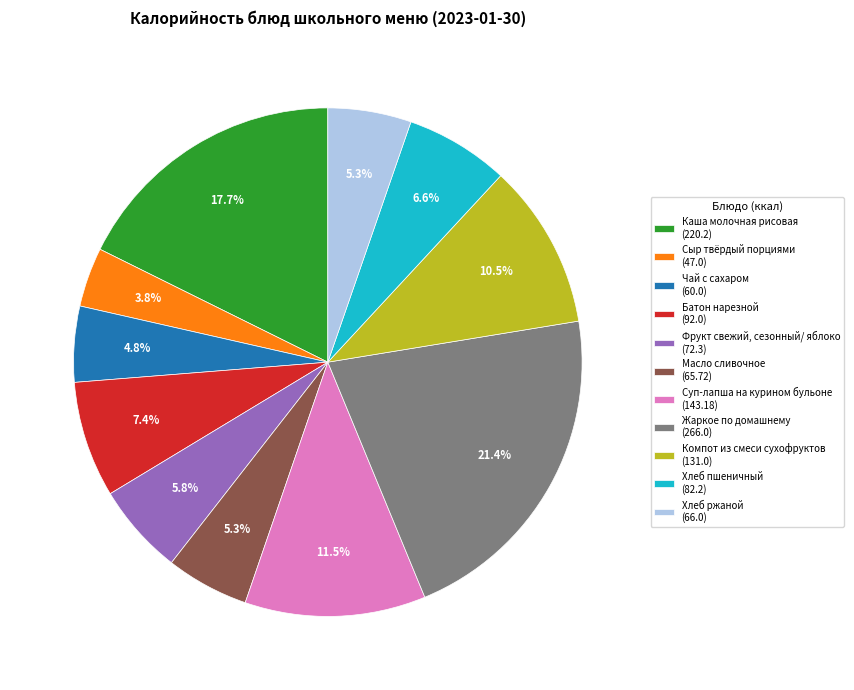

What is the largest slice in the pie chart?

Жаркое по домашнему